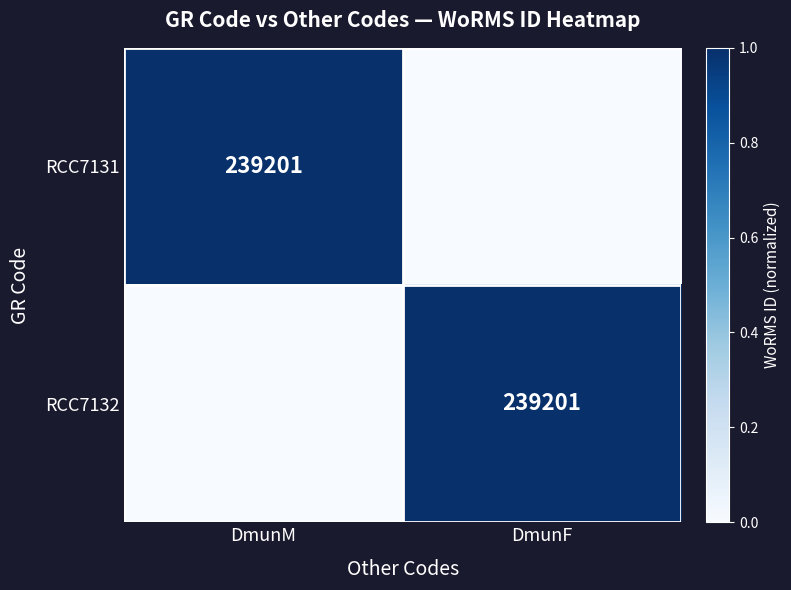

True or false: RCC7131 has a value of 239201 at DmunM.

True